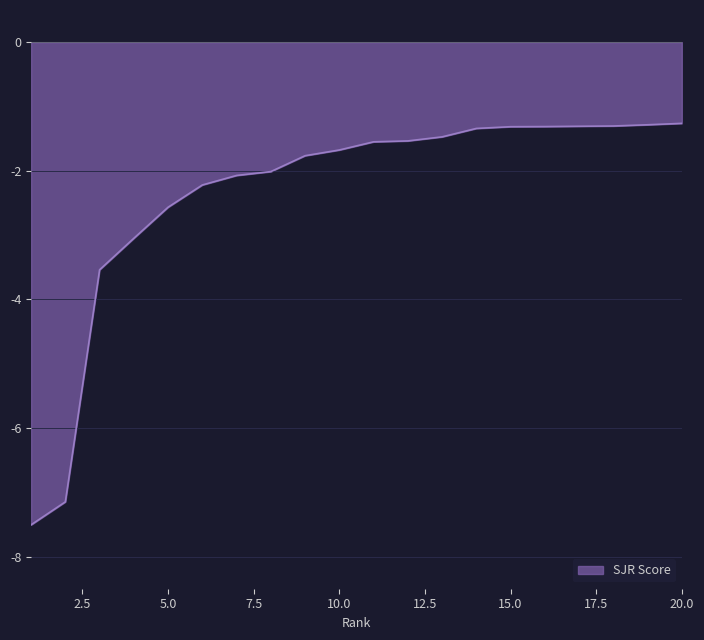

What is the minimum value shown in the chart?

-7.5